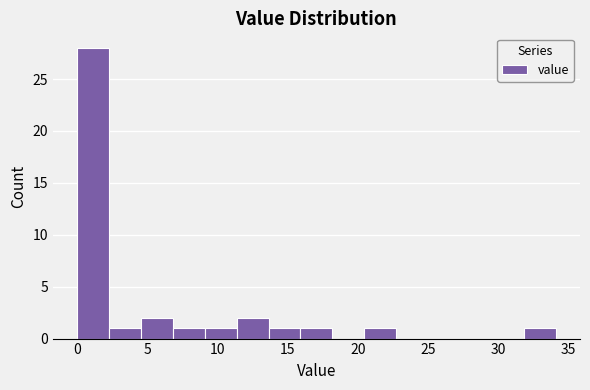

What is the height of the bar covering 4.5 to 7.0 on the x-axis? Neither the bar edges nor the heights are printed on the chart, so give them approximately, as read against the axes.

2